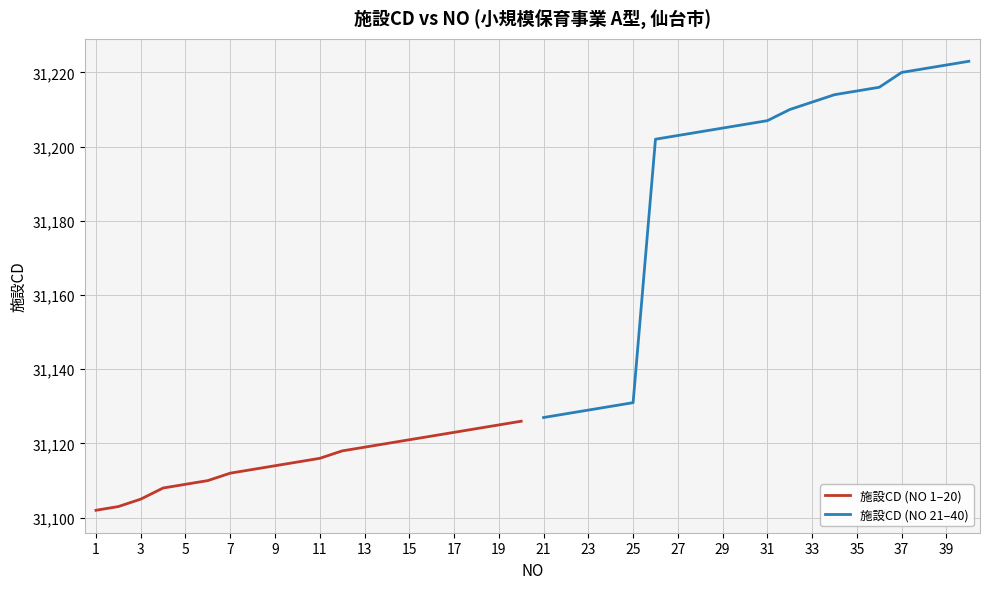

Read the 施設CD (NO 21–40) value at 35, to the nearest 10.

31220